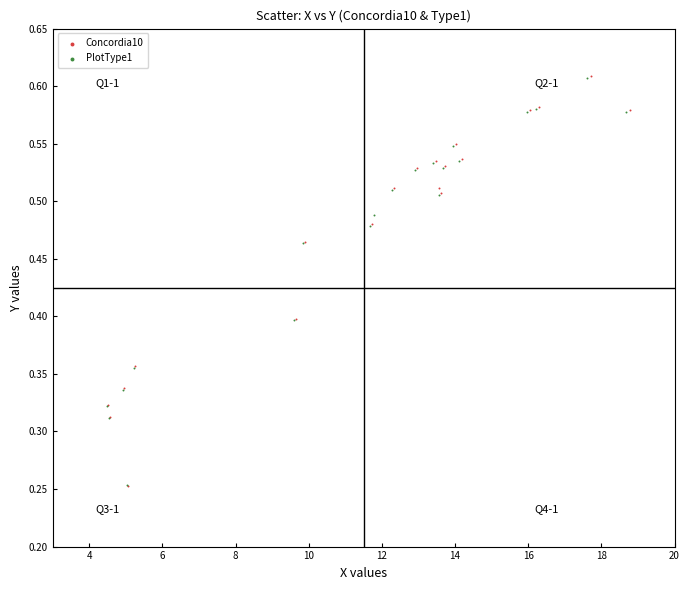

Which series has the widest spread of Y values?

Concordia10